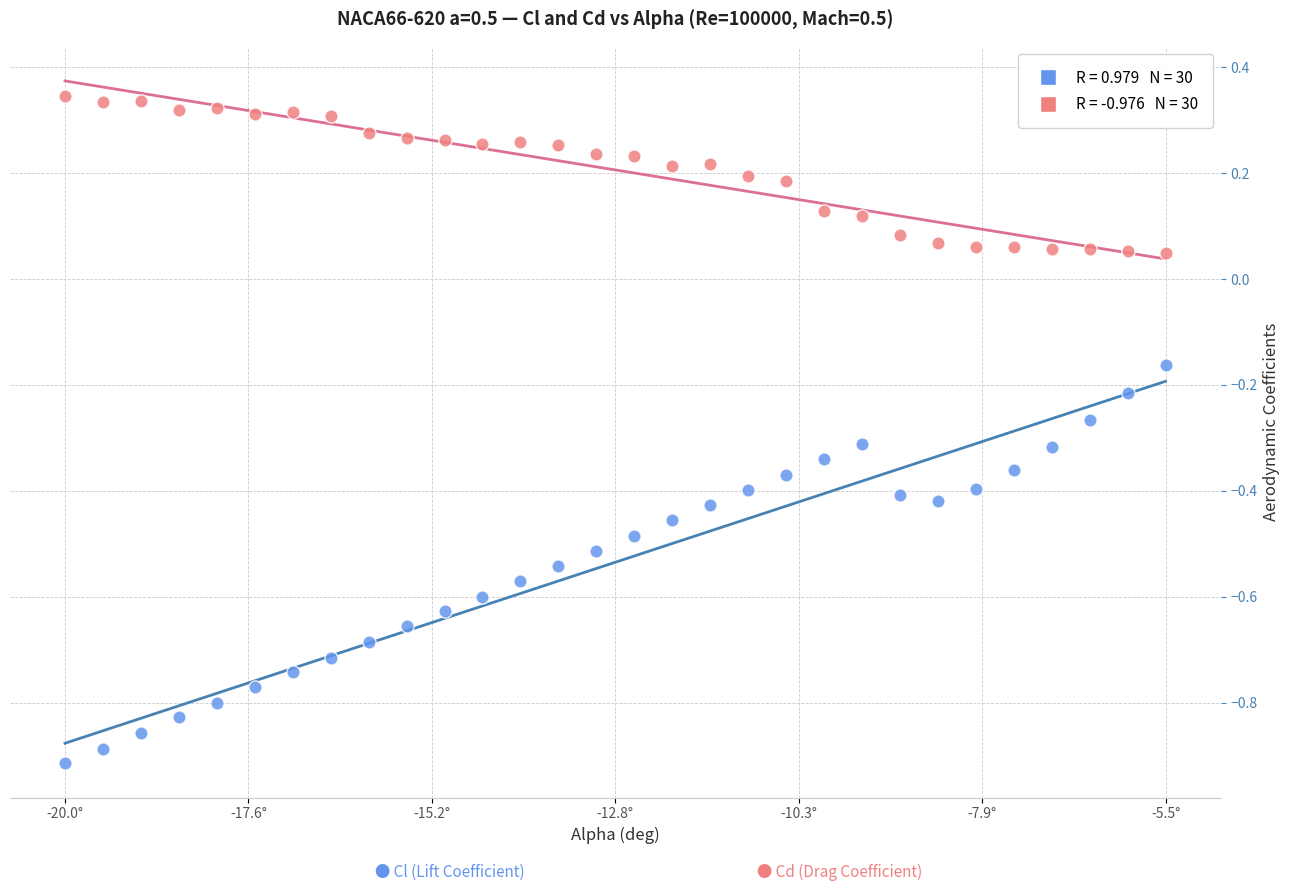

Across all data points, what is the range of Y values (max minus min)?

1.3